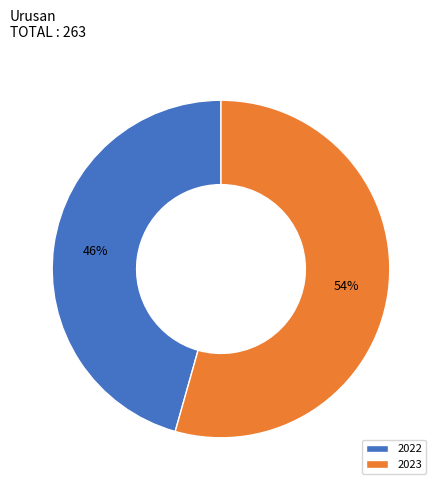

What is the majority slice?

2023